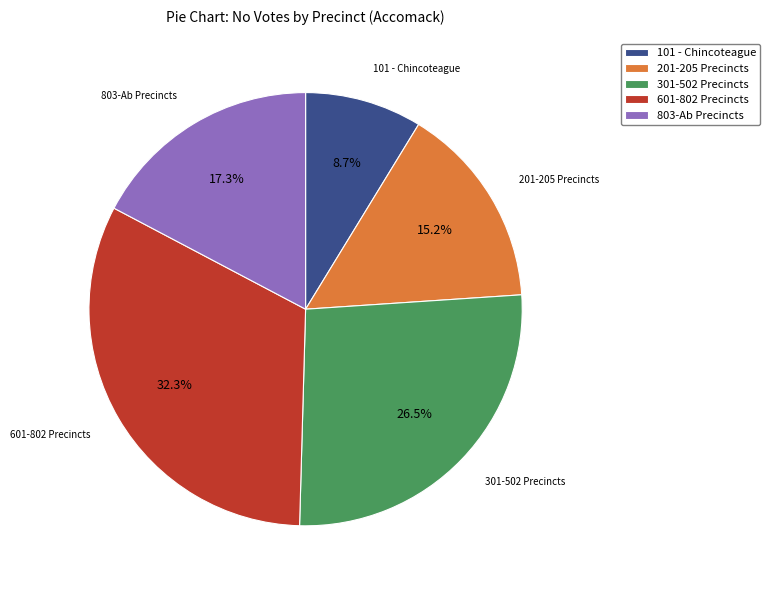

Between 601-802 Precincts and 201-205 Precincts, which is larger?

601-802 Precincts